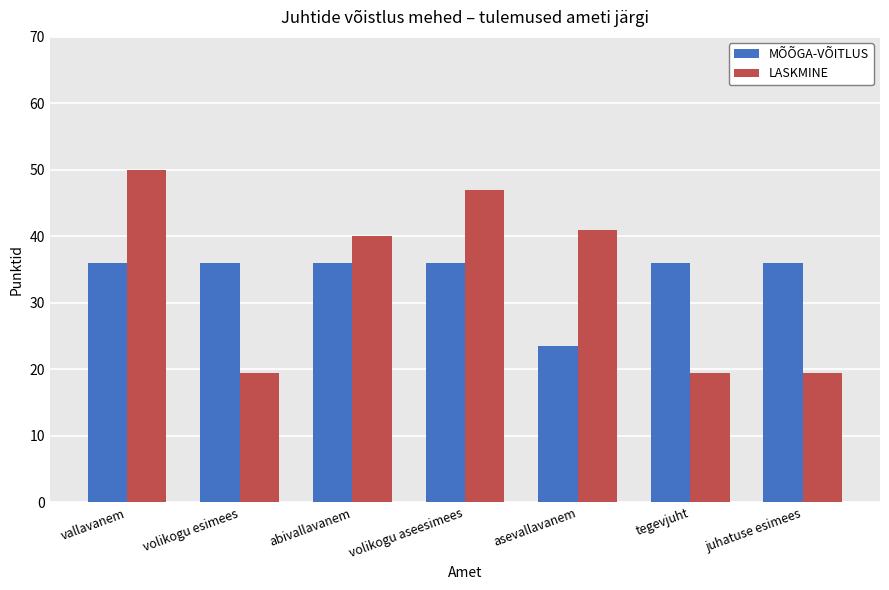

What is the approximate value of LASKMINE at asevallavanem?

41.0